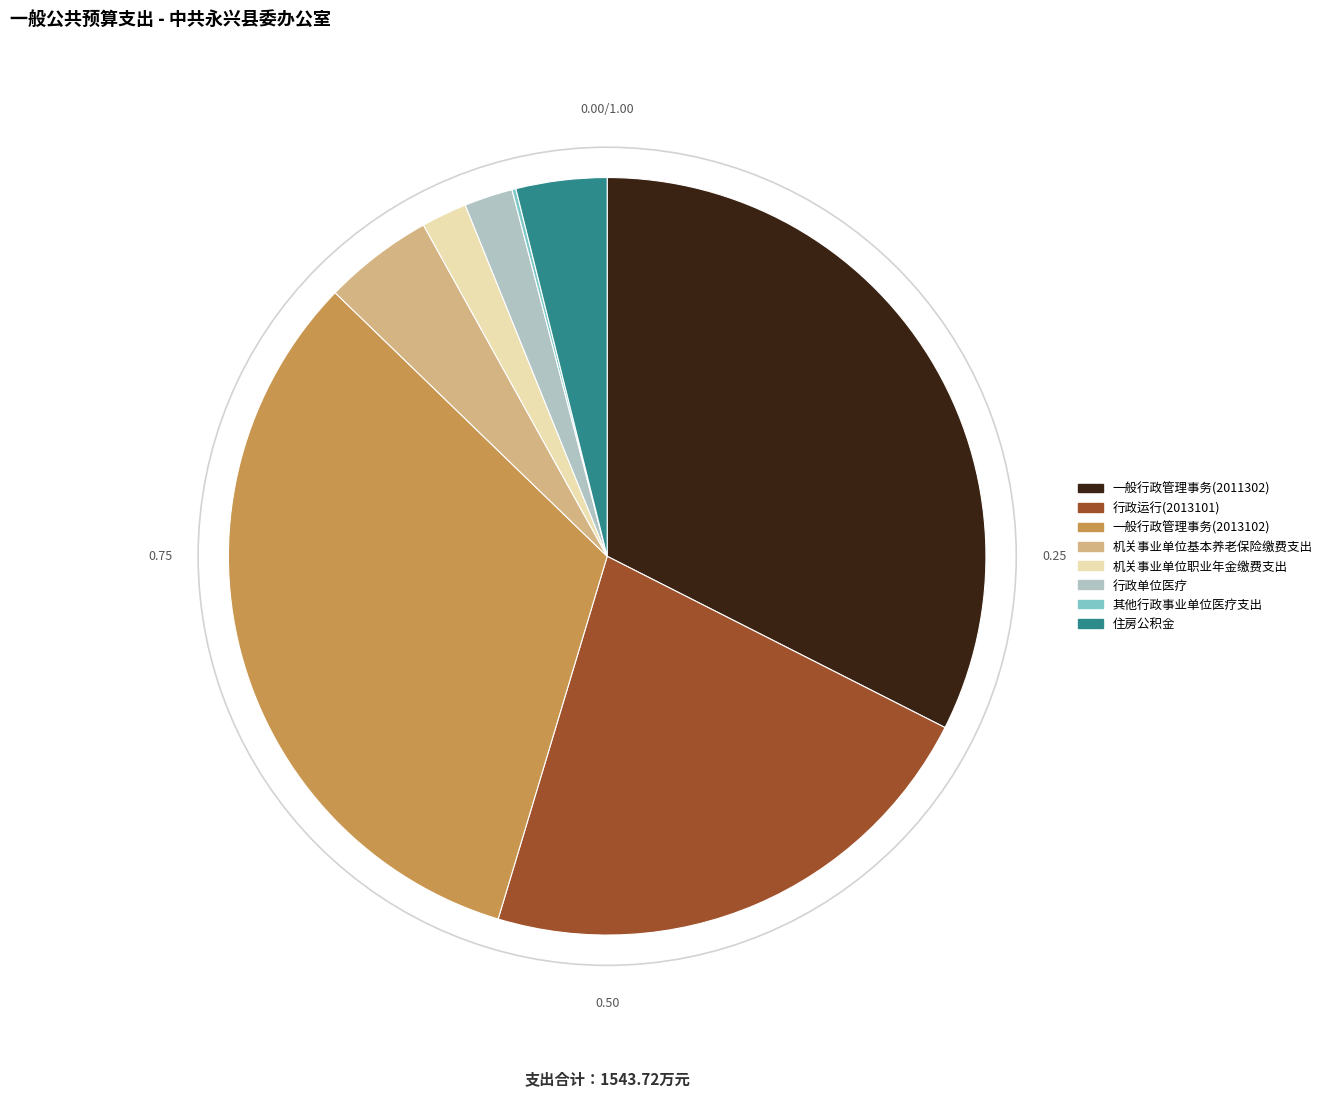

Approximately how many times larger is the value at 一般行政管理事务(2013102) compared to 机关事业单位基本养老保险缴费支出?

6.9